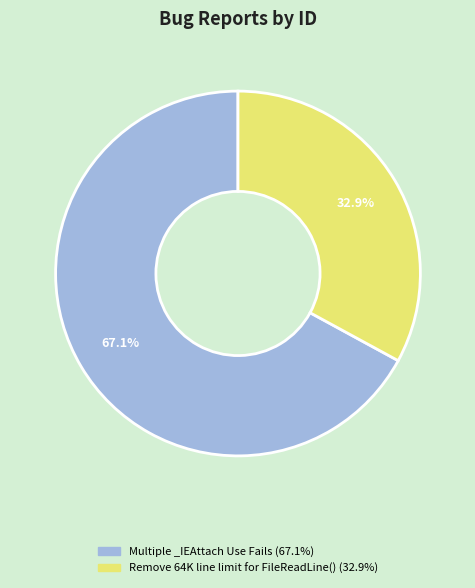

Count the number of slices in the pie.

2